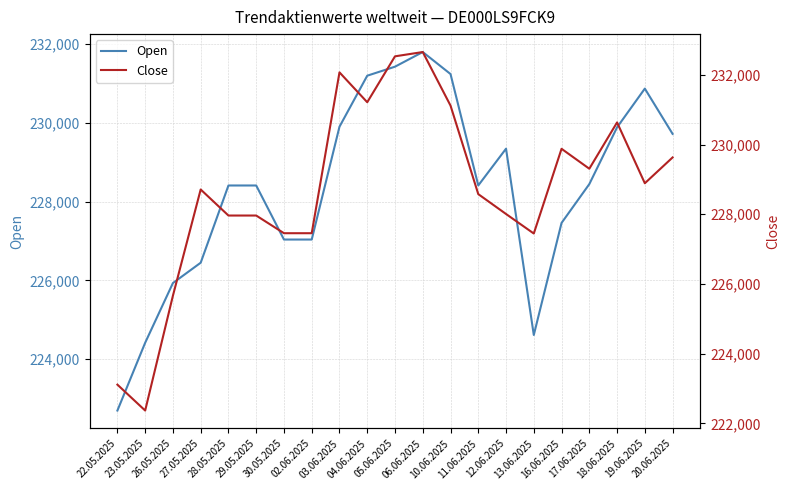

What position from the left is 16.06.2025?

17